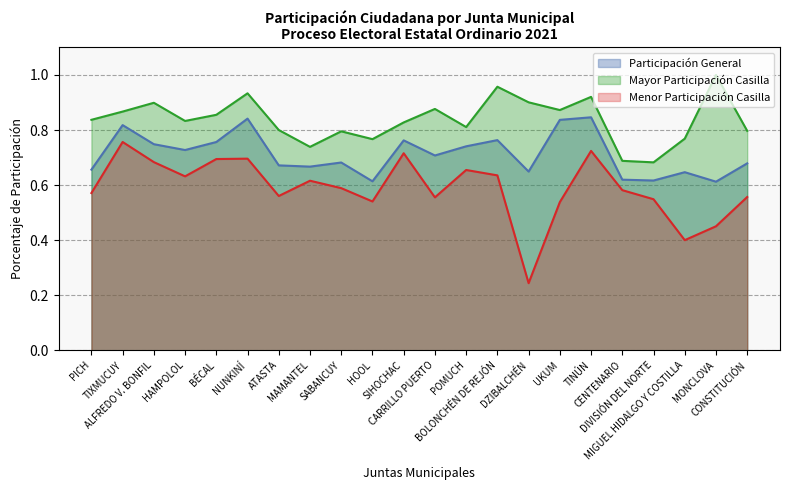

What is the difference between the second highest and minimum values in the Participación General series?

0.2